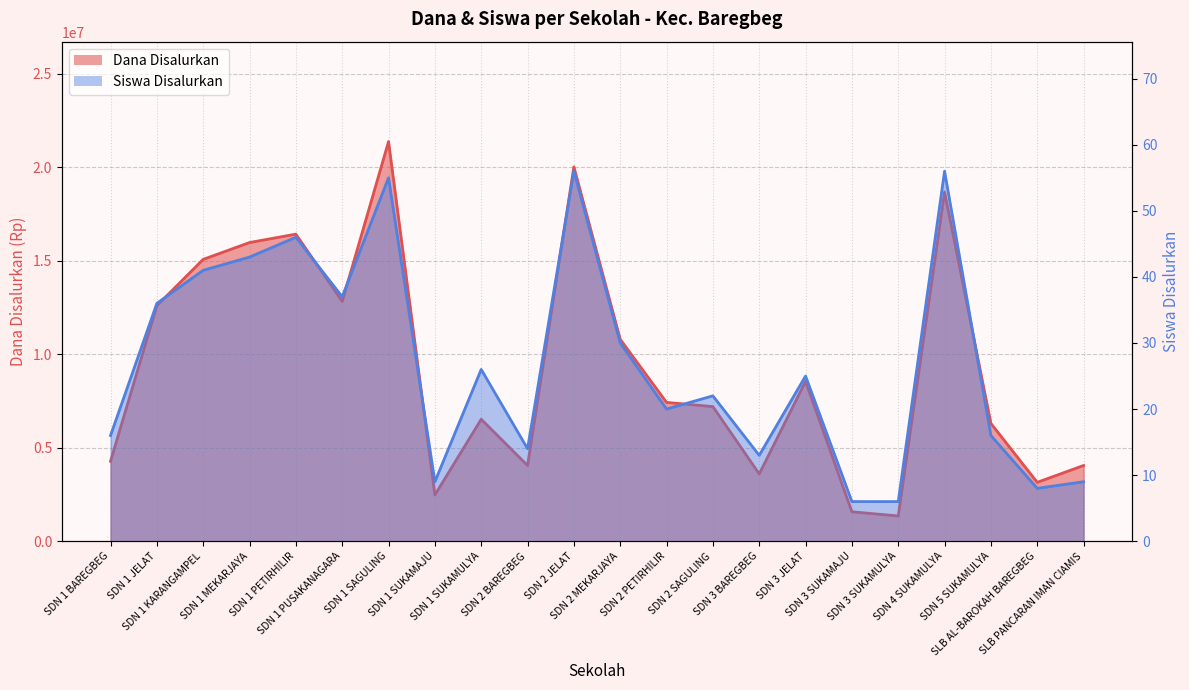

What is the total value across all series at SDN 3 SUKAMAJU?

1575006